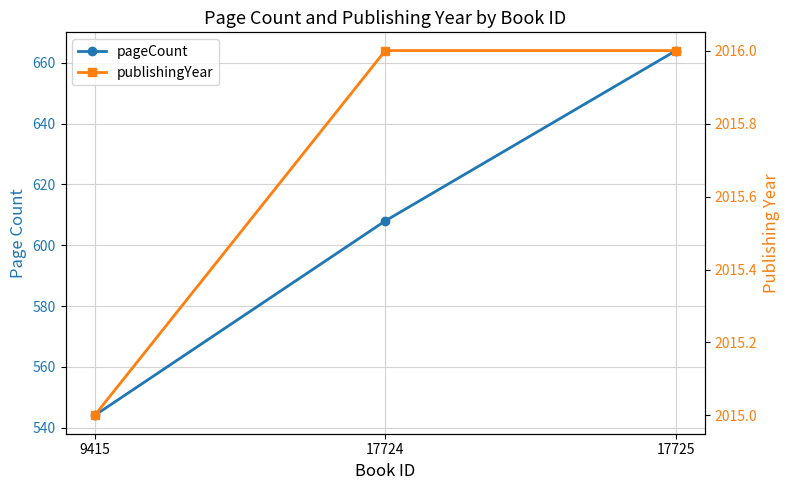

What is the difference between the maximum and minimum values in the publishingYear series?

1